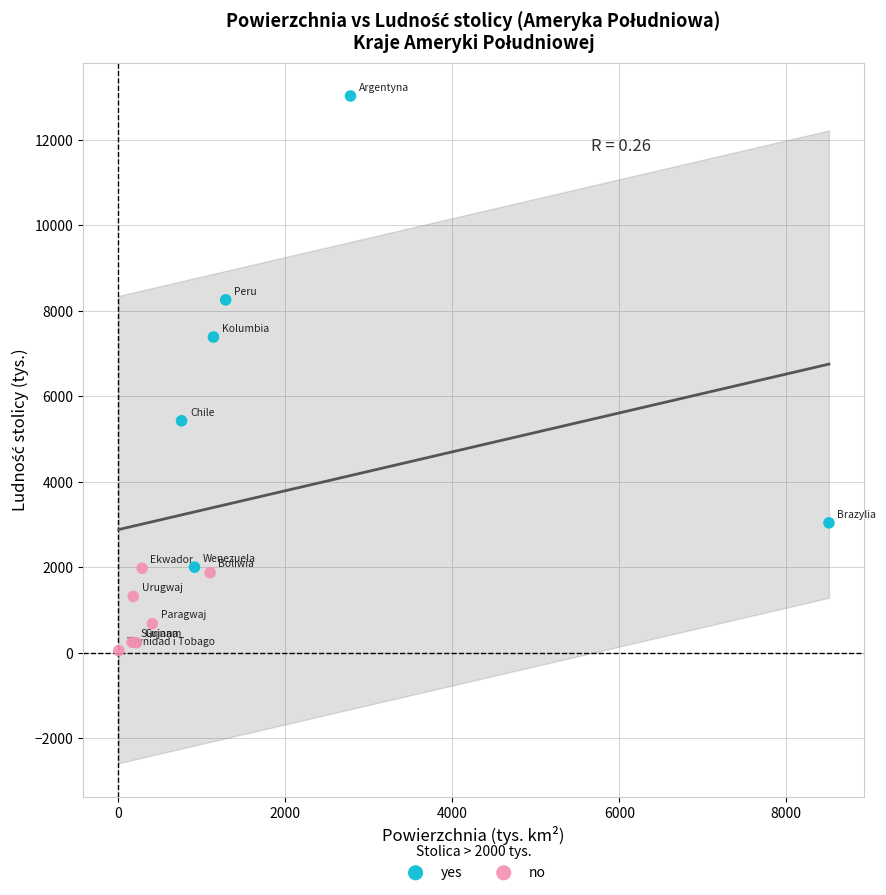

Which series reaches the minimum Y coordinate?

no